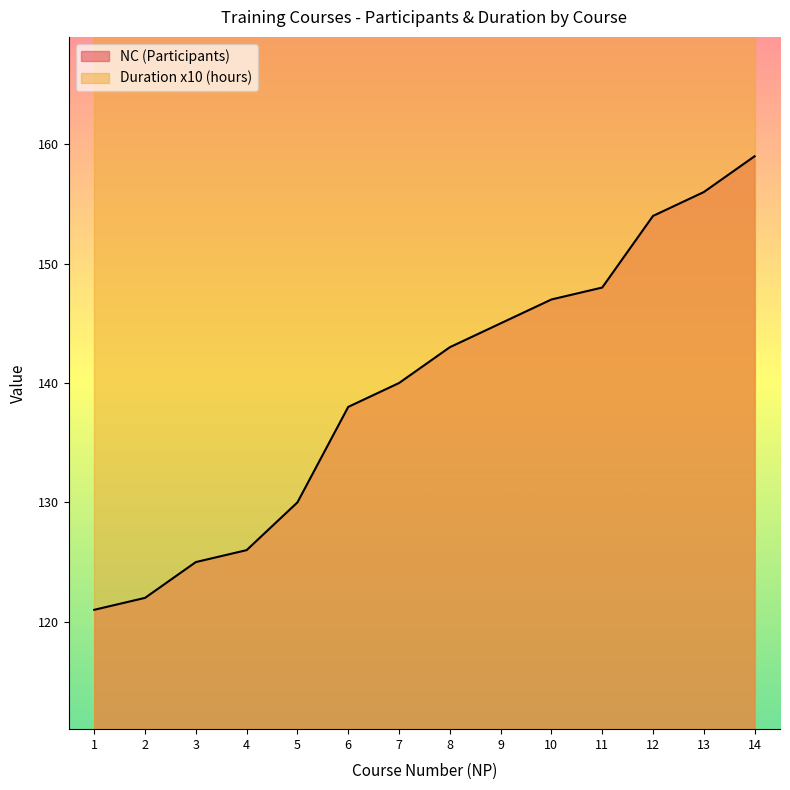

What is the lowest value of the NC (Participants) series?

121